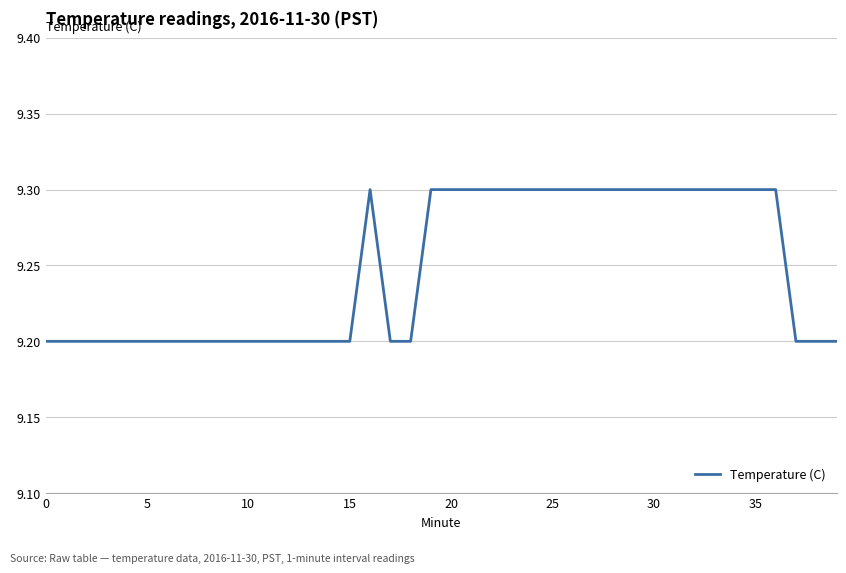

What is the smallest value displayed?

9.2